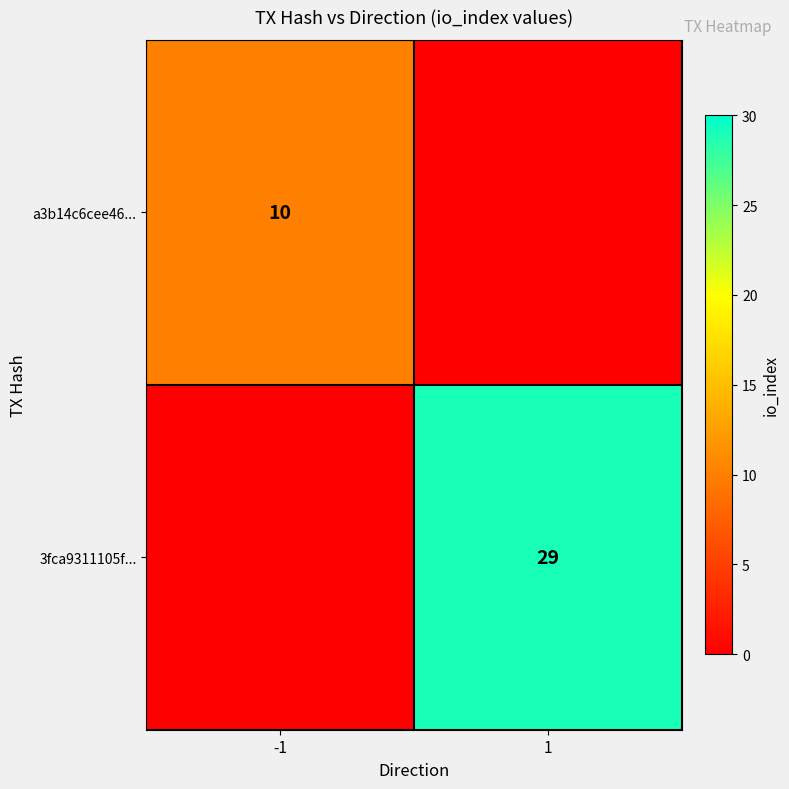

The value of 3fca9311105f... at 1 is 29. True or false?

True